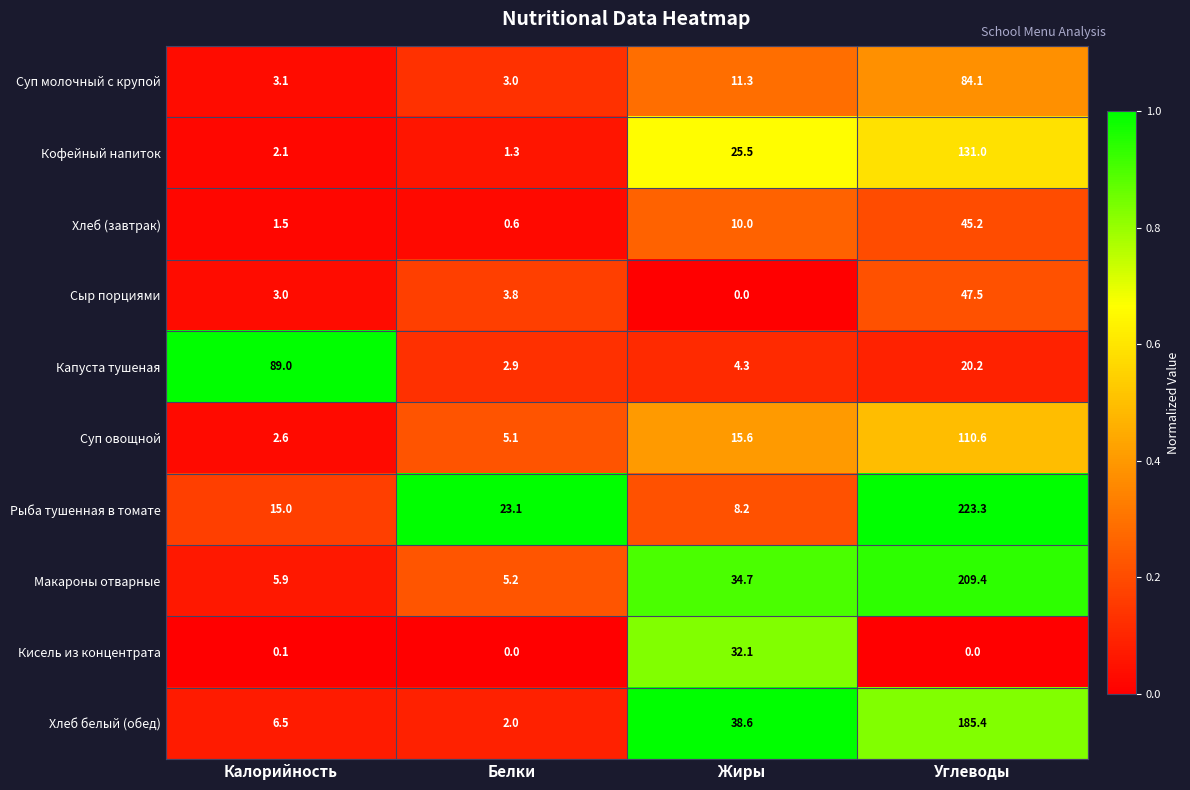

At which label does Суп овощной reach its peak?

Углеводы